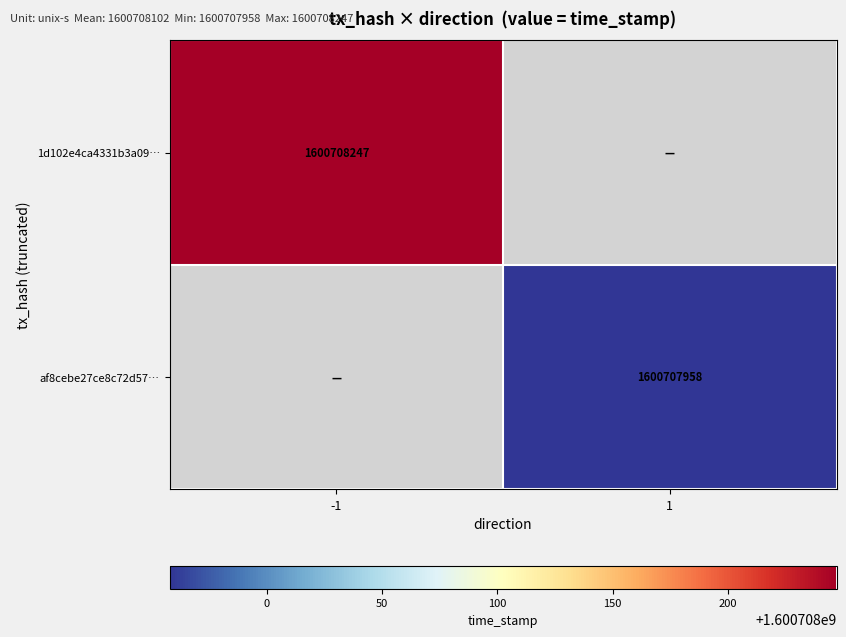

Is the value of af8cebe27ce8c72d57df9a675d0250f1f019701 at 1 greater than the value of 1d102e4ca4331b3a09aef40a71a955237adeeb8 at 1?

No